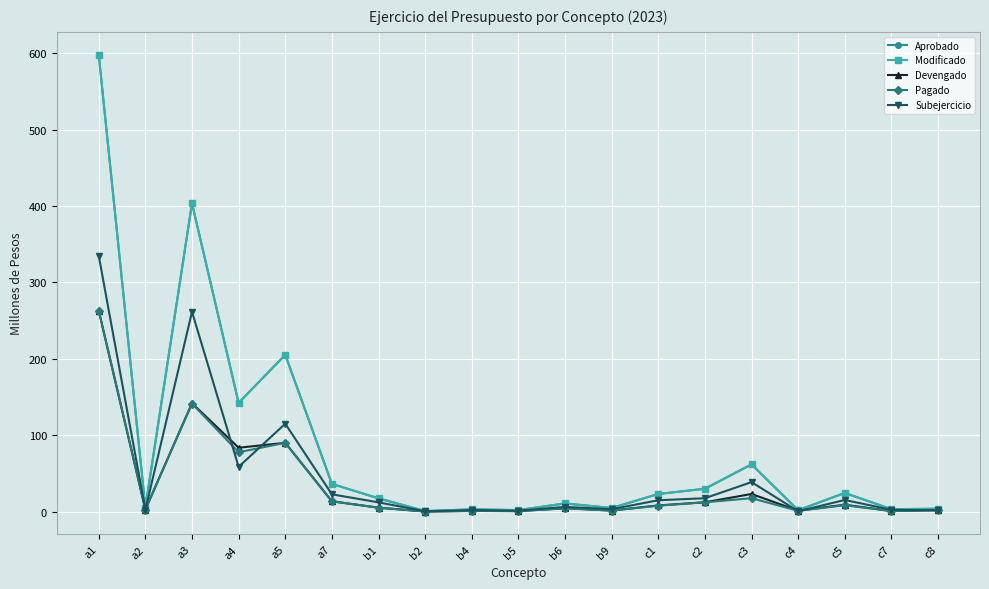

Where is Modificado nearest to the value 299?

a5